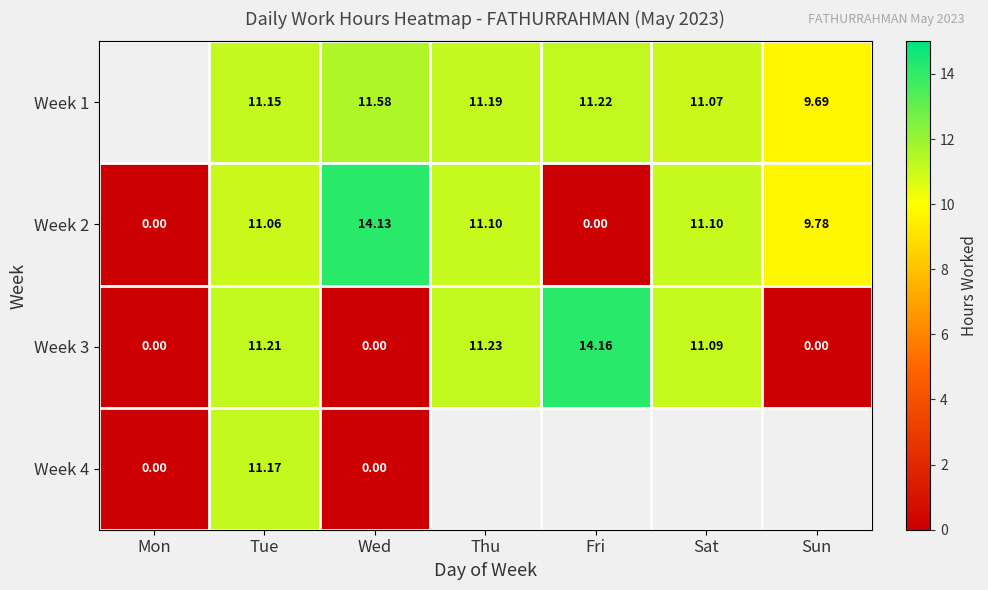

Is it true that Week 3 equals 19.4 at Tue?

False